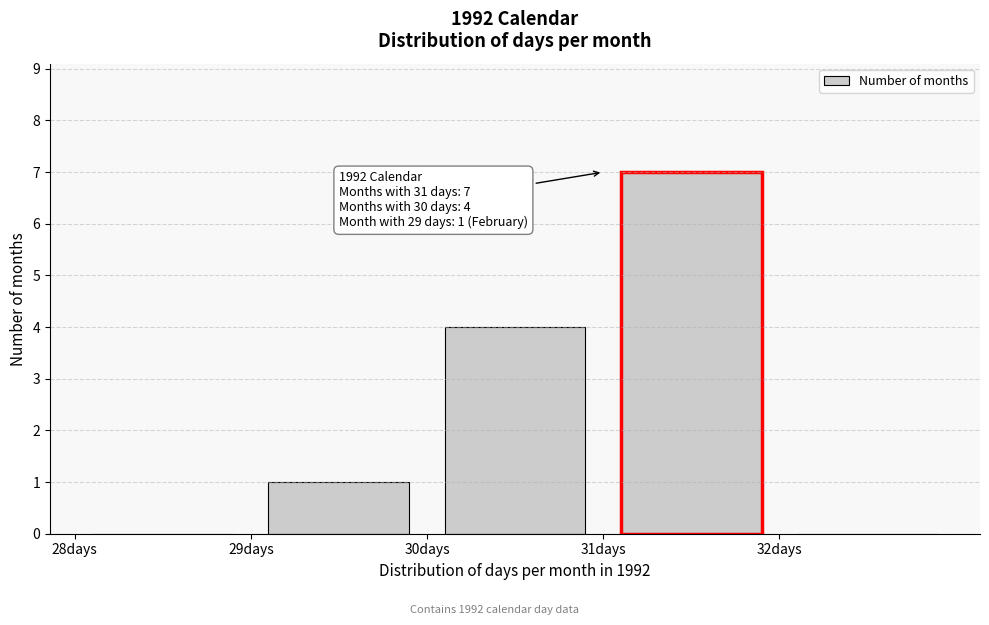

Over which range of the x-axis is the bar tallest?

31 to 32